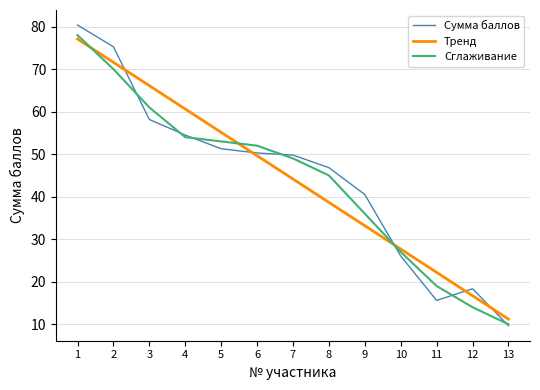

Does the chart display data point markers on the line(s)?

No